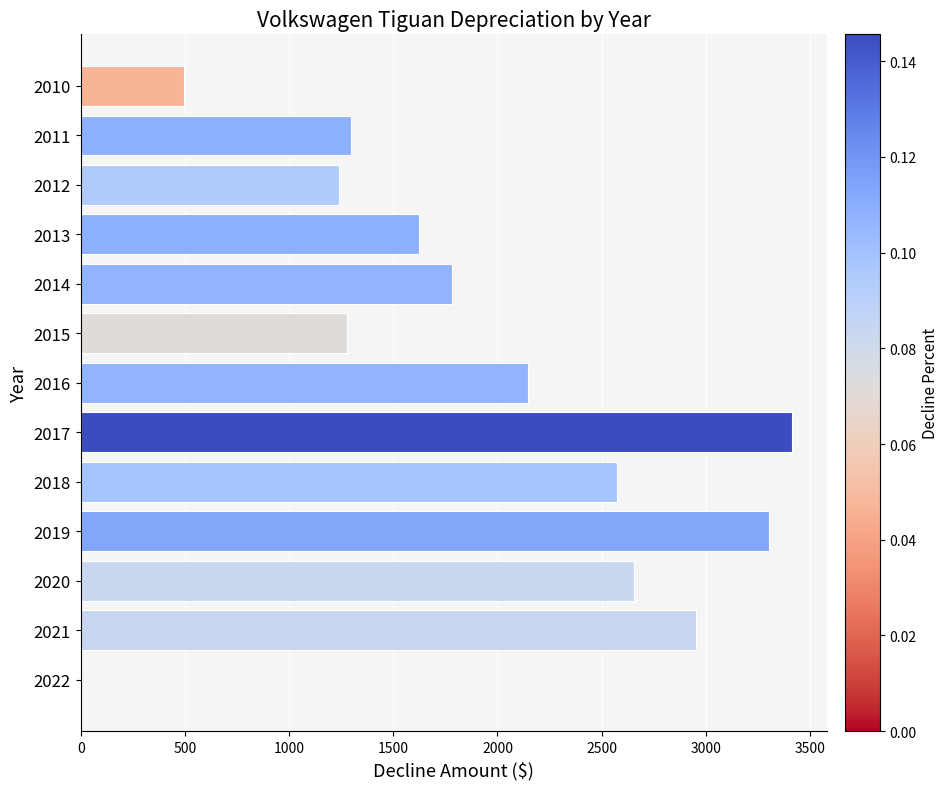

Is it true that the value at 2015 is 1280?

True